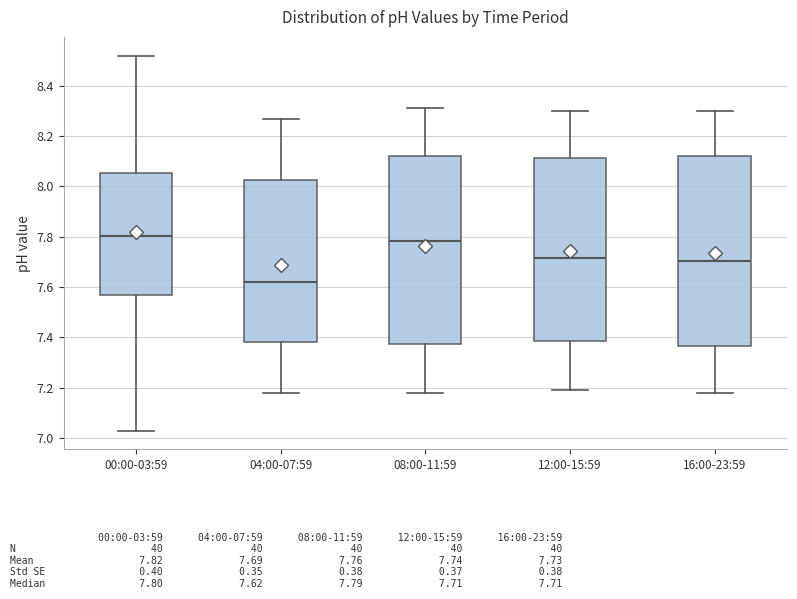

Where does the median line of the box for 04:00-07:59 sit on the y-axis? The values are not printed on the chart, so give them approximately, as read against the axis.

7.62